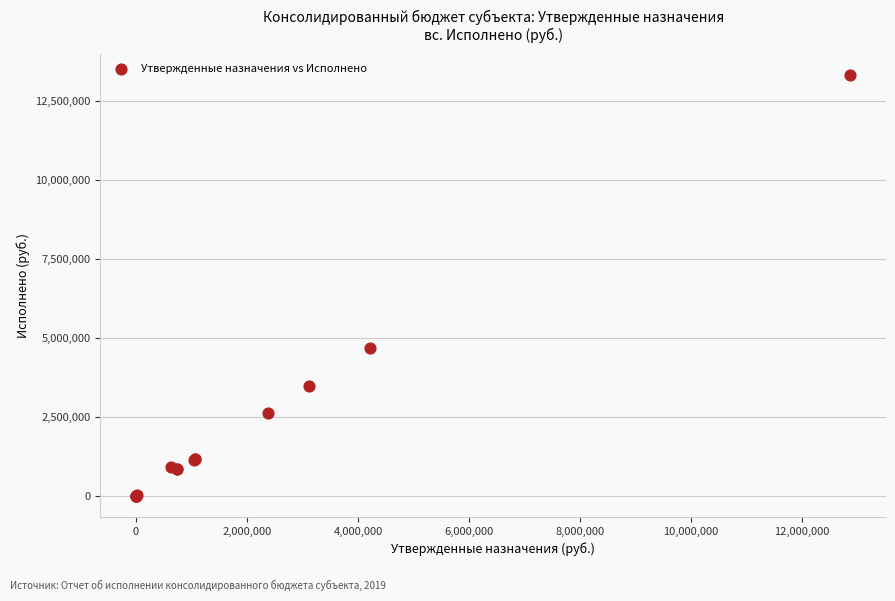

What Y value in the scatter plot is closest to 6663995?

4678452.5